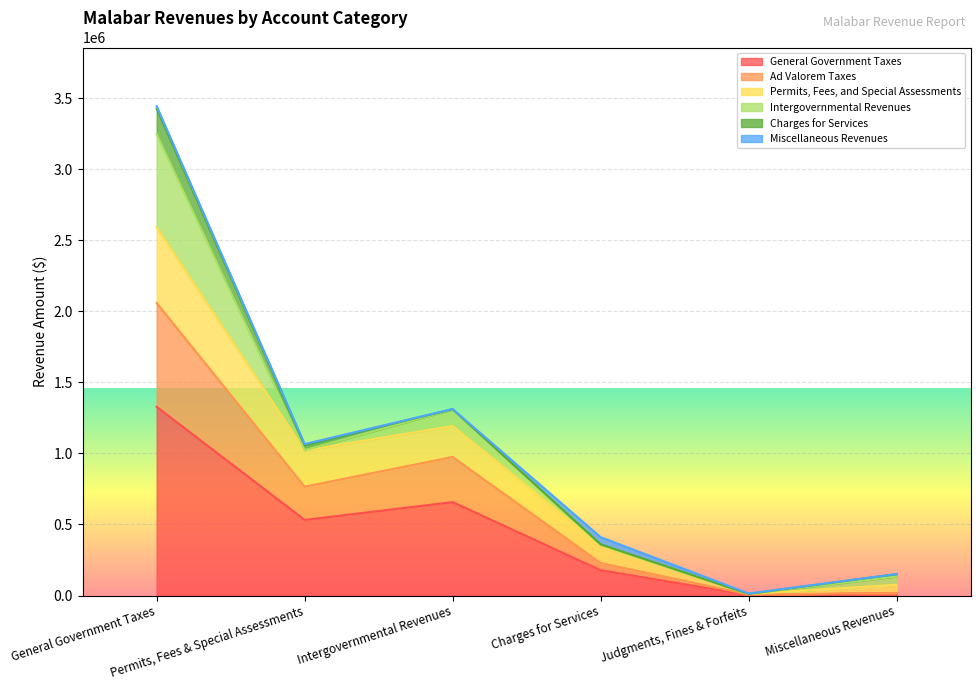

True or false: General Government Taxes and Permits, Fees, and Special Assessments cross at least once.

False